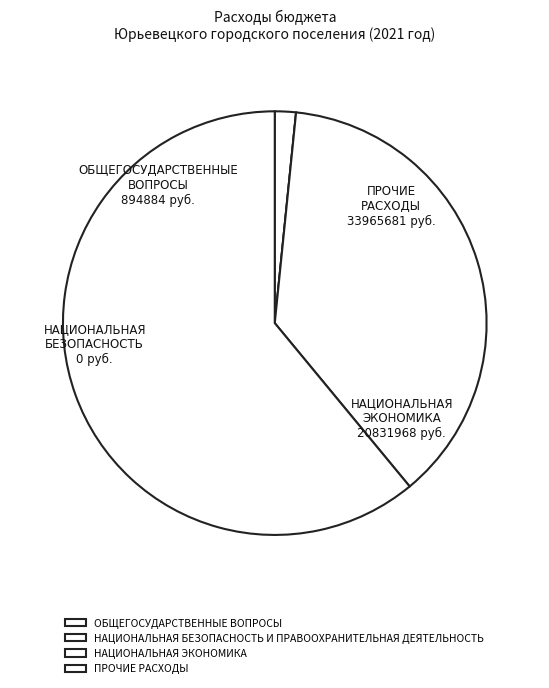

True or false: ПРОЧИЕ РАСХОДЫ accounts for 61% of the total.

True